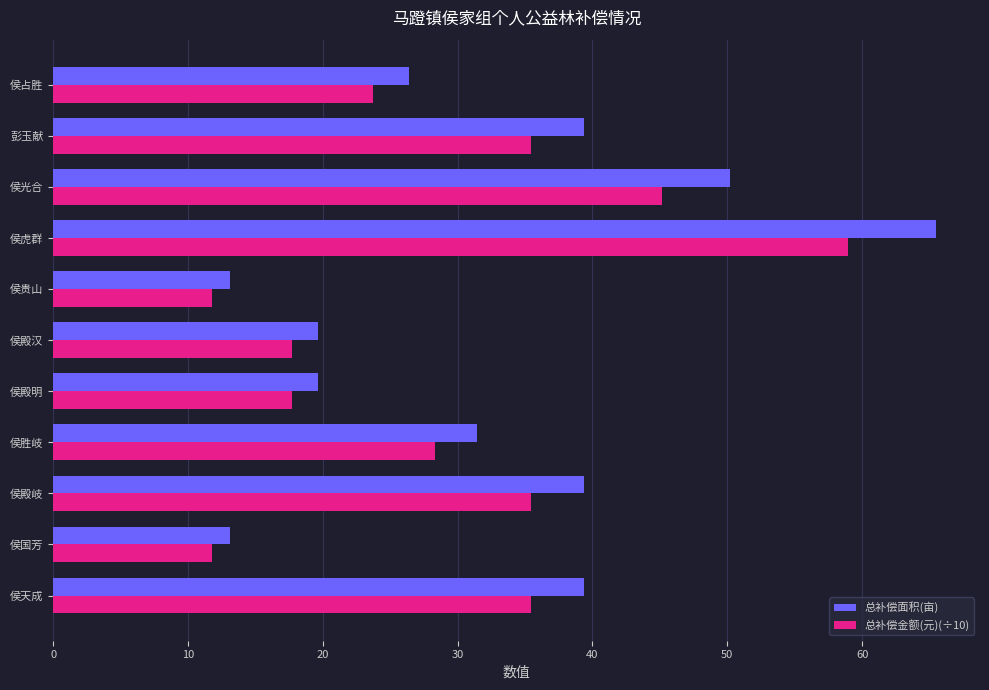

What is the minimum value shown in the chart?

11.8